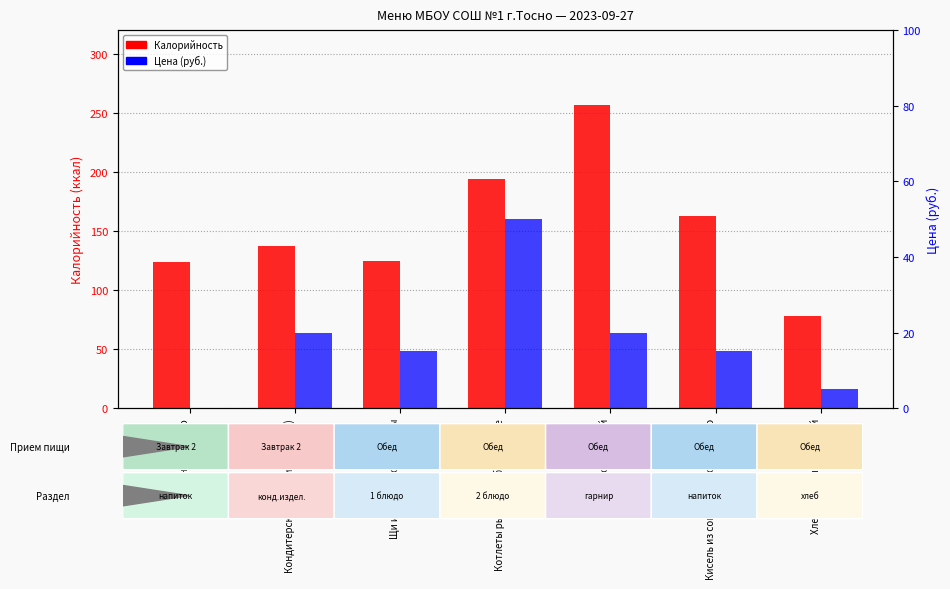

Rank the categories by Калорийность value from lowest to highest.

Хлеб ржано-пшеничный, Школьное молоко, Щи из квашеной капусты, Кондитерские изделия (пряник), Кисель из сока плодово-ягодного, Котлеты рыбные любительские, Рис отварной